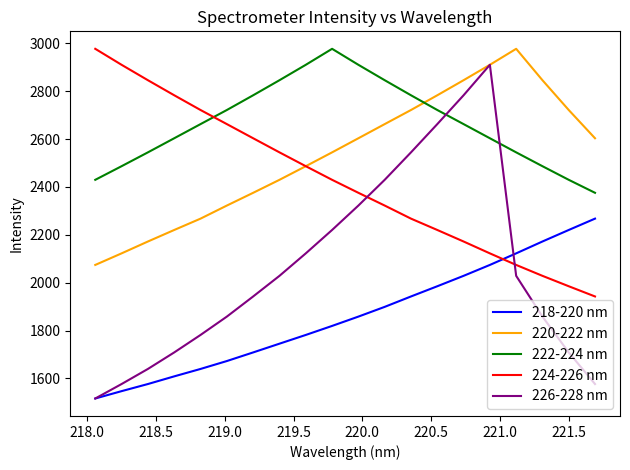

What are all the series names shown in the legend?

218-220 nm, 220-222 nm, 222-224 nm, 224-226 nm, 226-228 nm